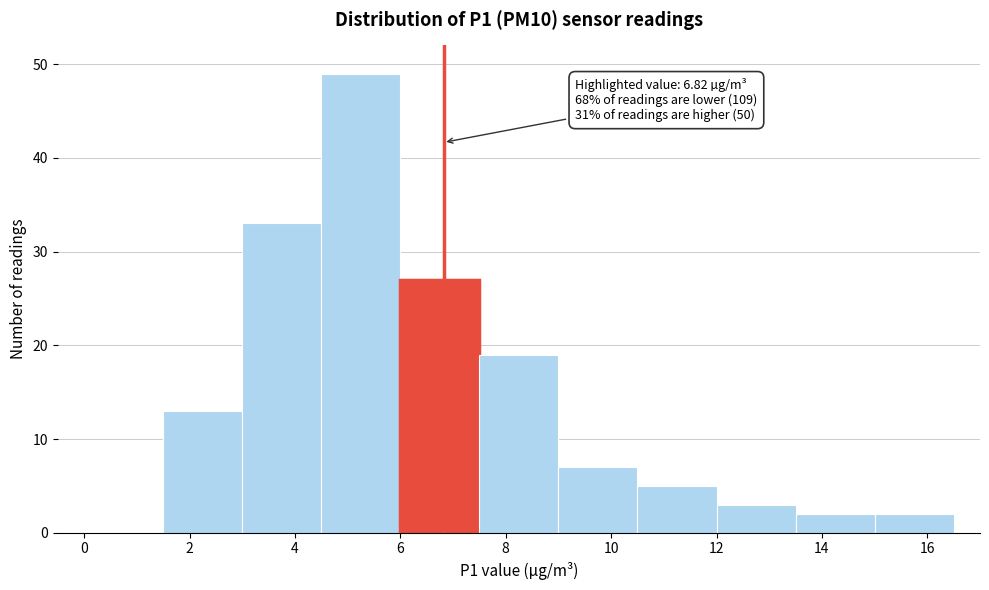

Over which range of the x-axis is the bar tallest?

4.5 to 6.0